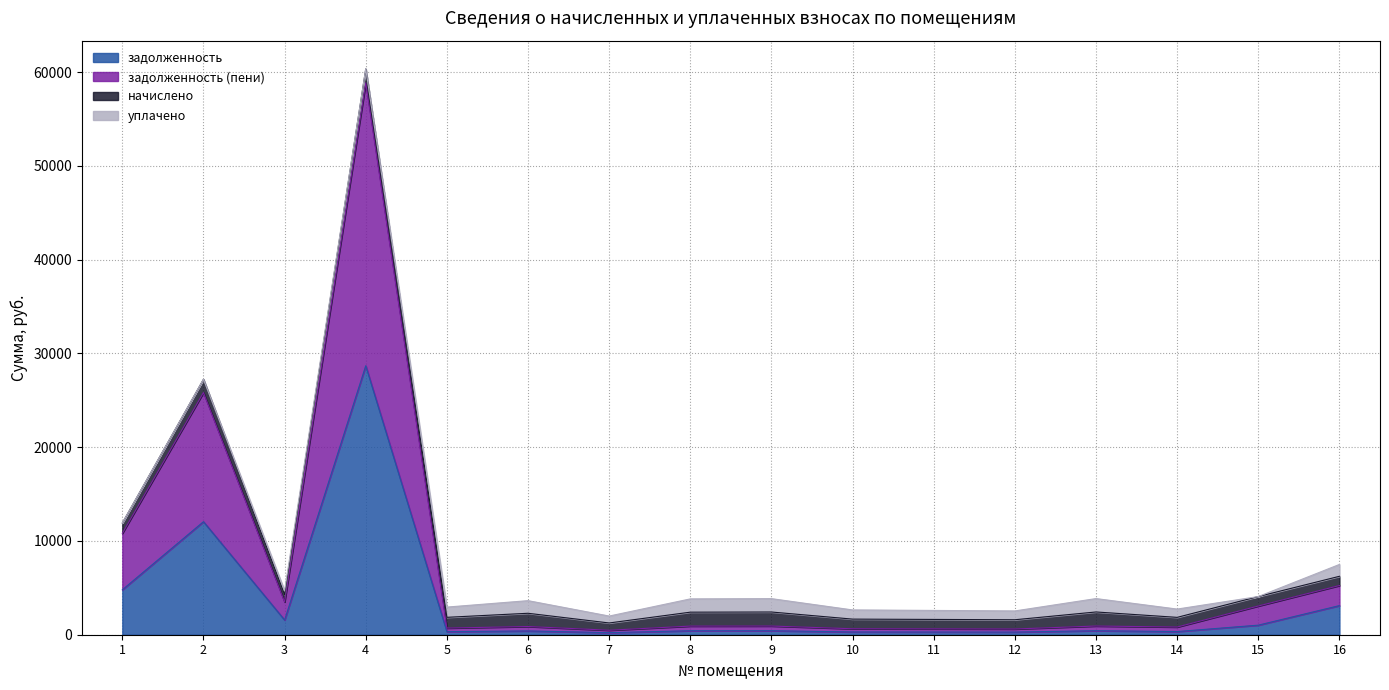

What is the spread (max minus min) of values at 7?

258.1